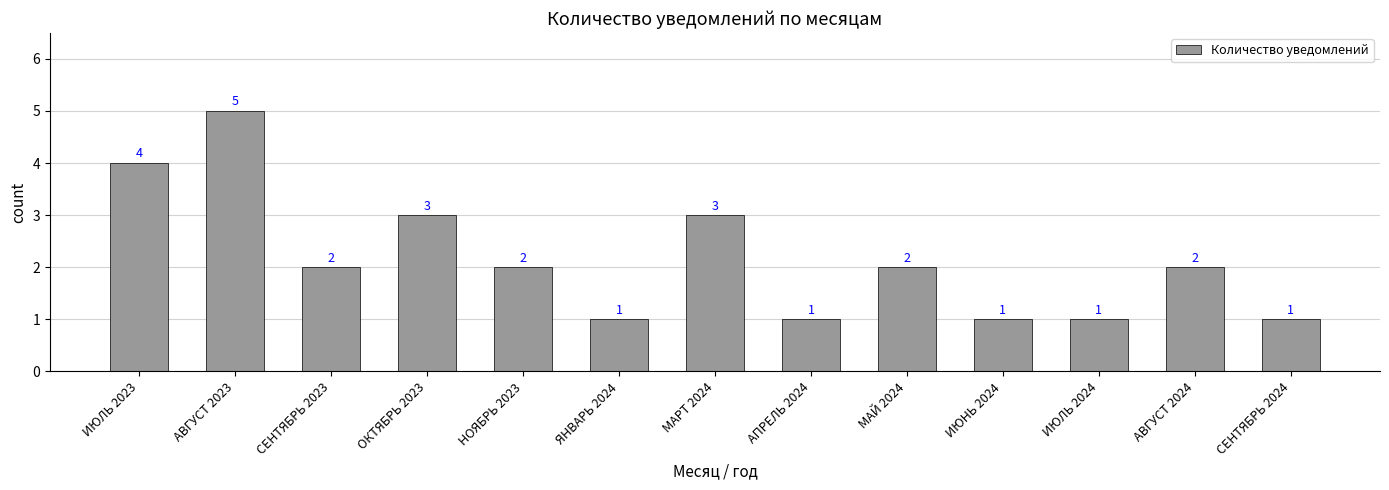

What is the difference between the maximum and minimum values?

4